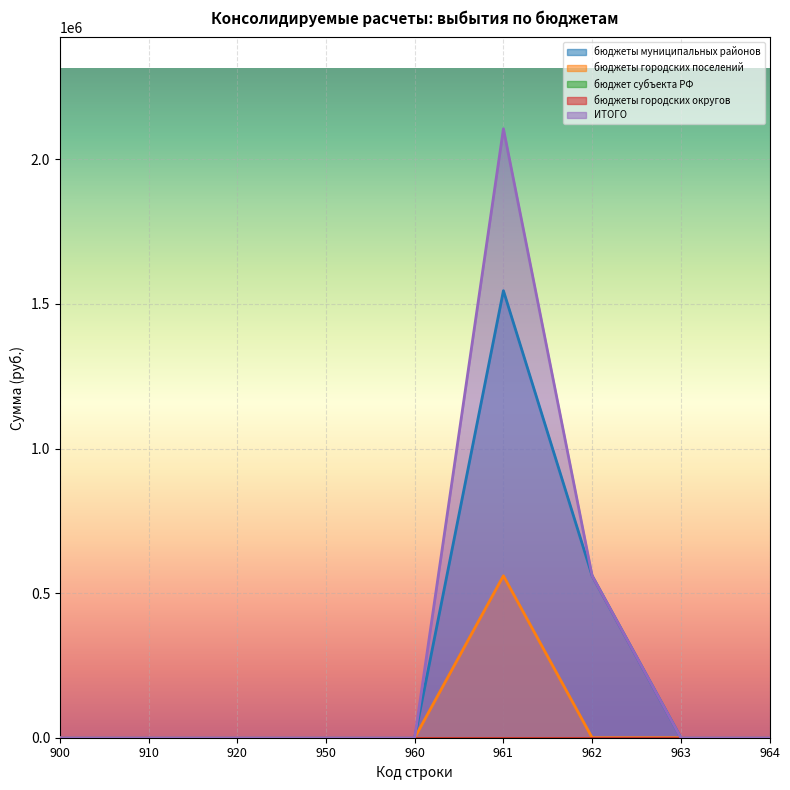

How many categories are shown in the chart?

9